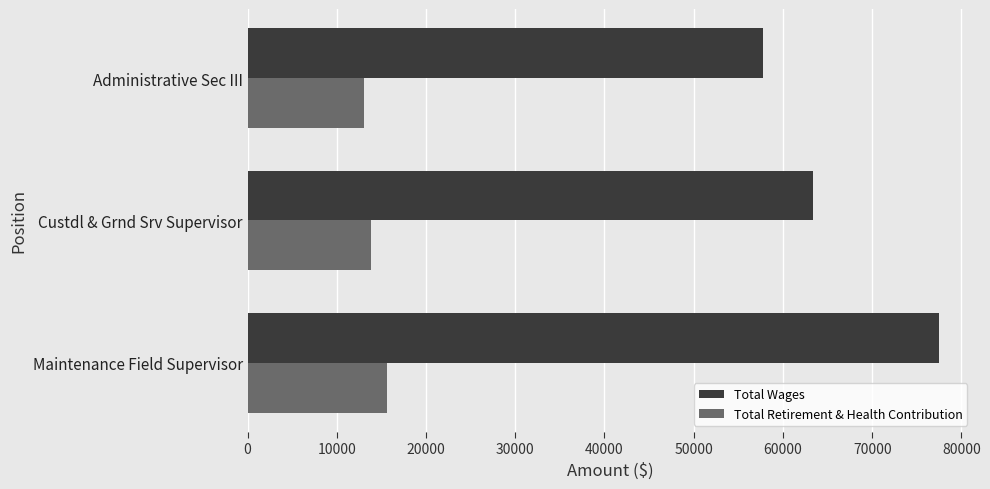

True or false: Total Wages has a value of 89889 at Custdl & Grnd Srv Supervisor.

False